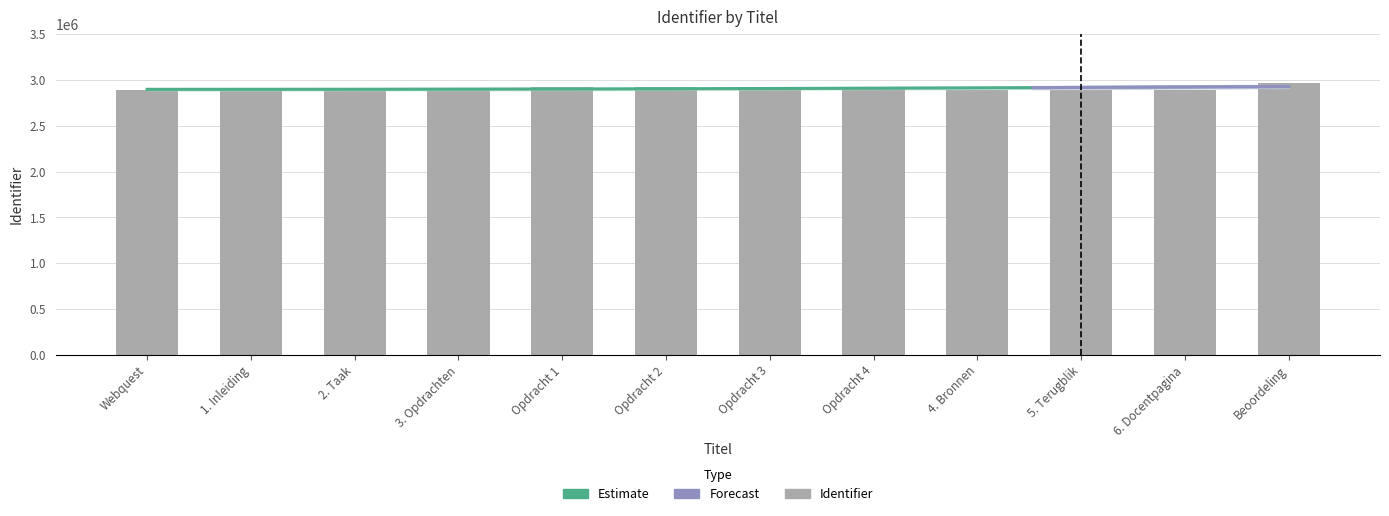

How many values exceed 2894762?

5